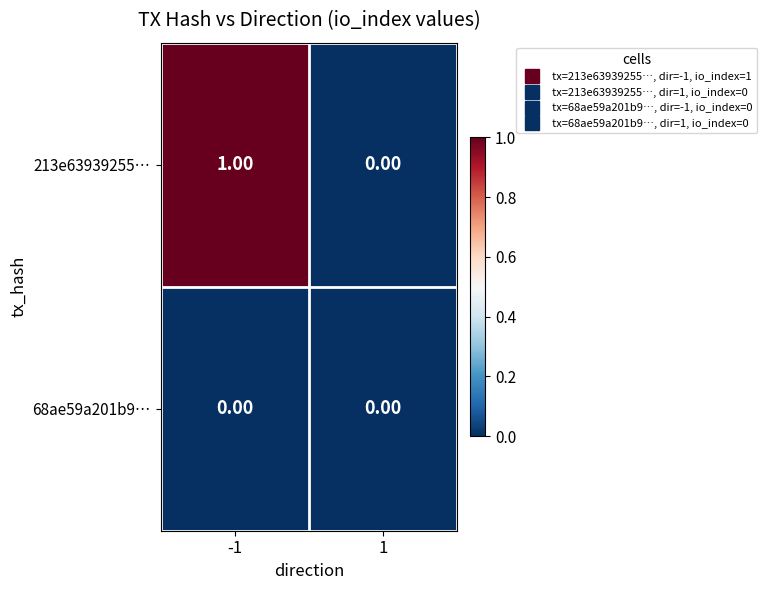

Which series has the largest total across all categories?

213e63939255…